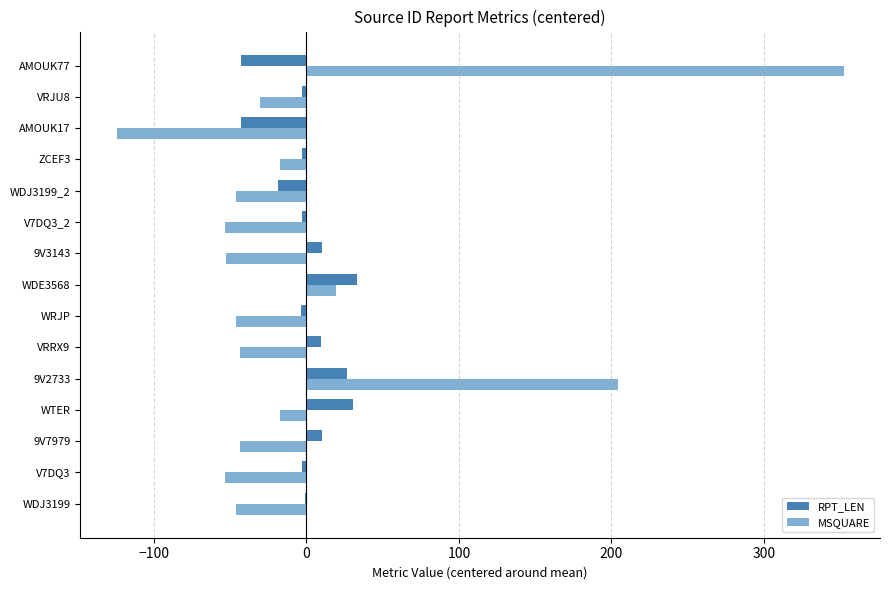

What is the value of the RPT_LEN bar at the 14th from the left?

-2.7